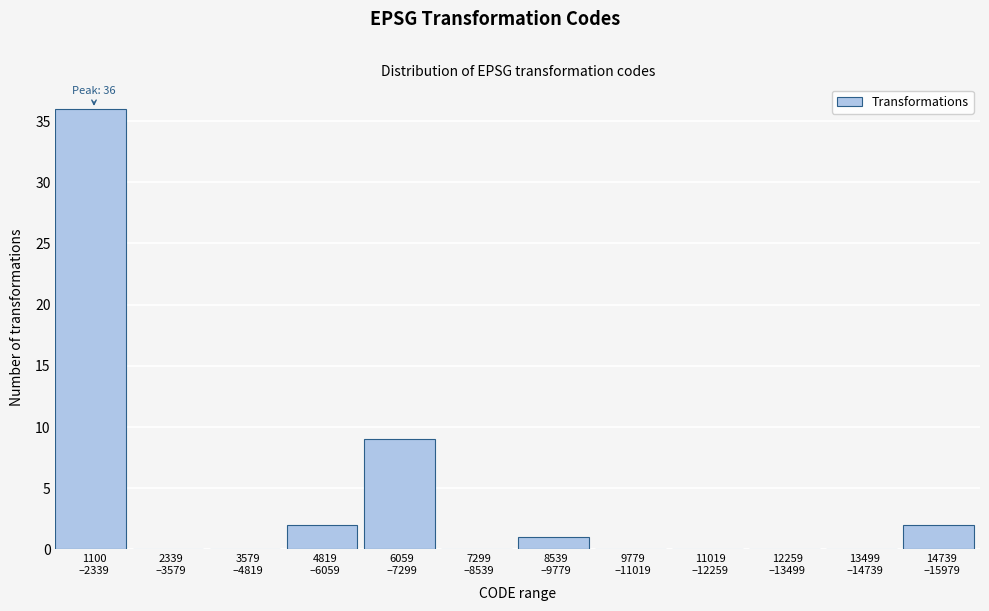

What is the sum of all values?

50